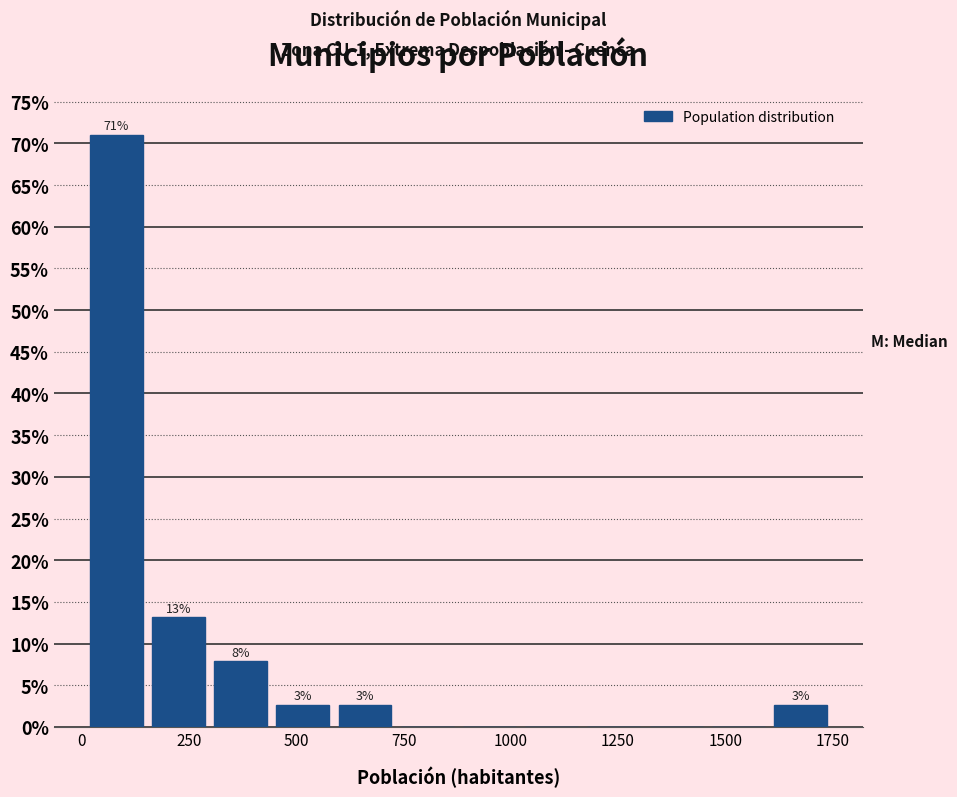

Read against the x-axis, roughly where is the centre of the tallest bar?

100